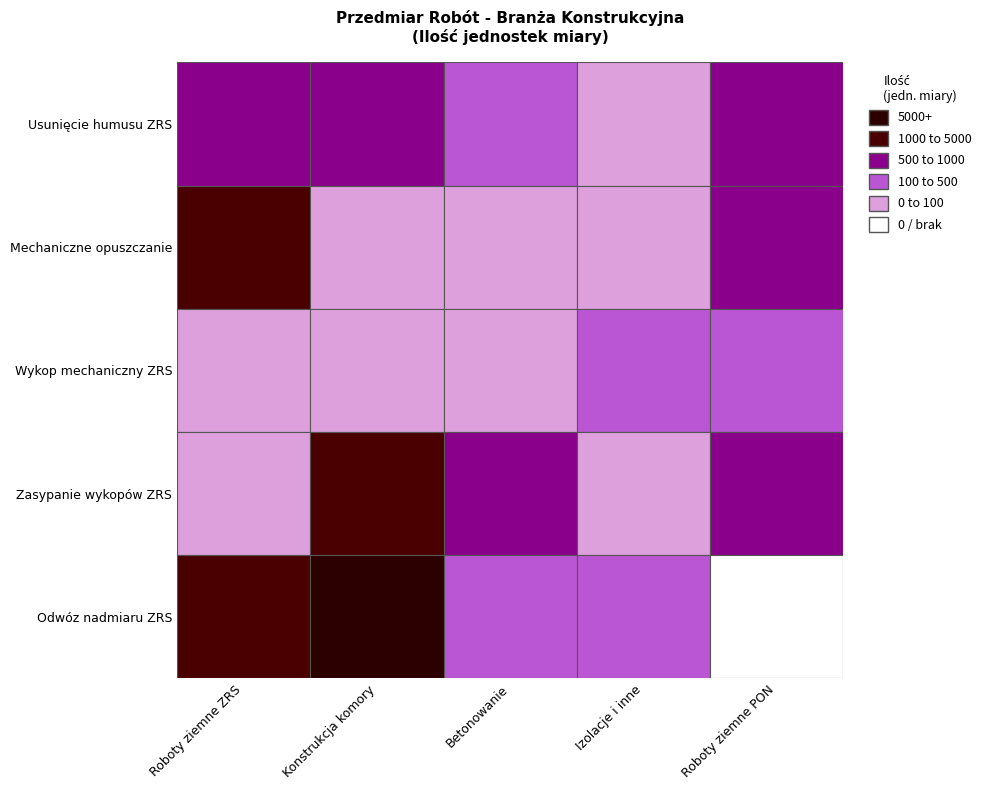

What is the approximate value of Roboty ziemne PON at Usunięcie humusu ZRS?

877.7